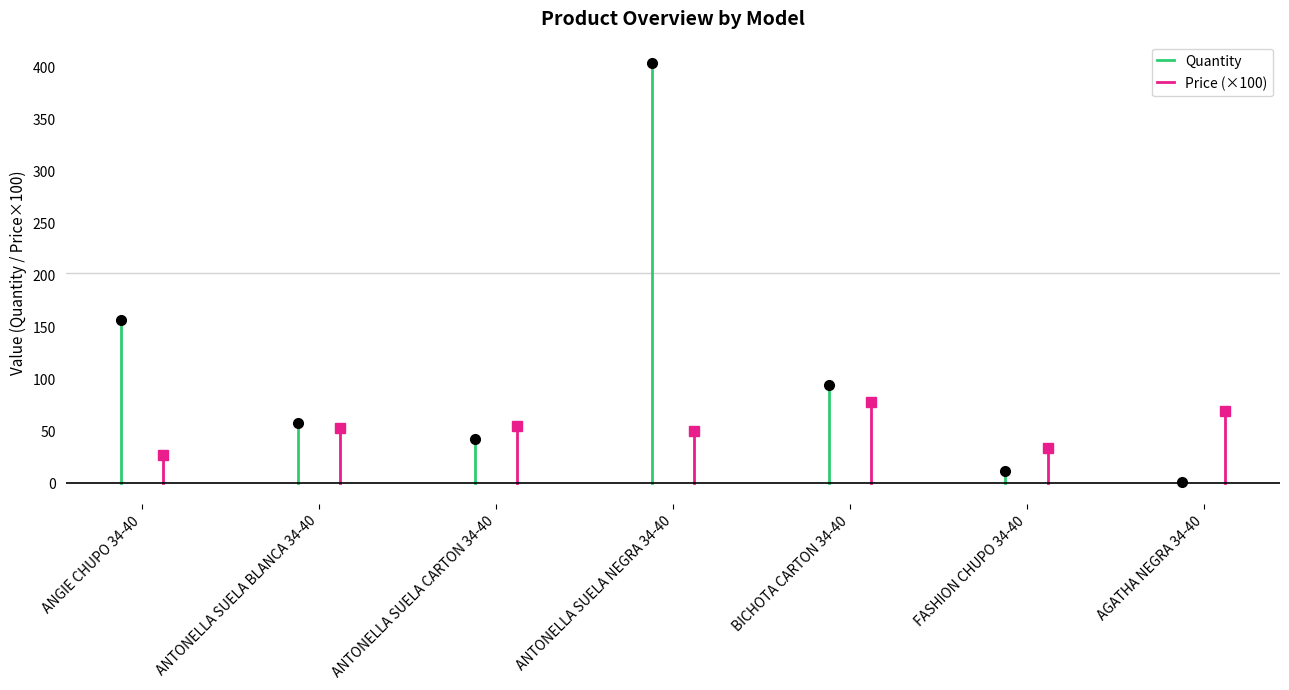

How many distinct data groups are displayed?

2